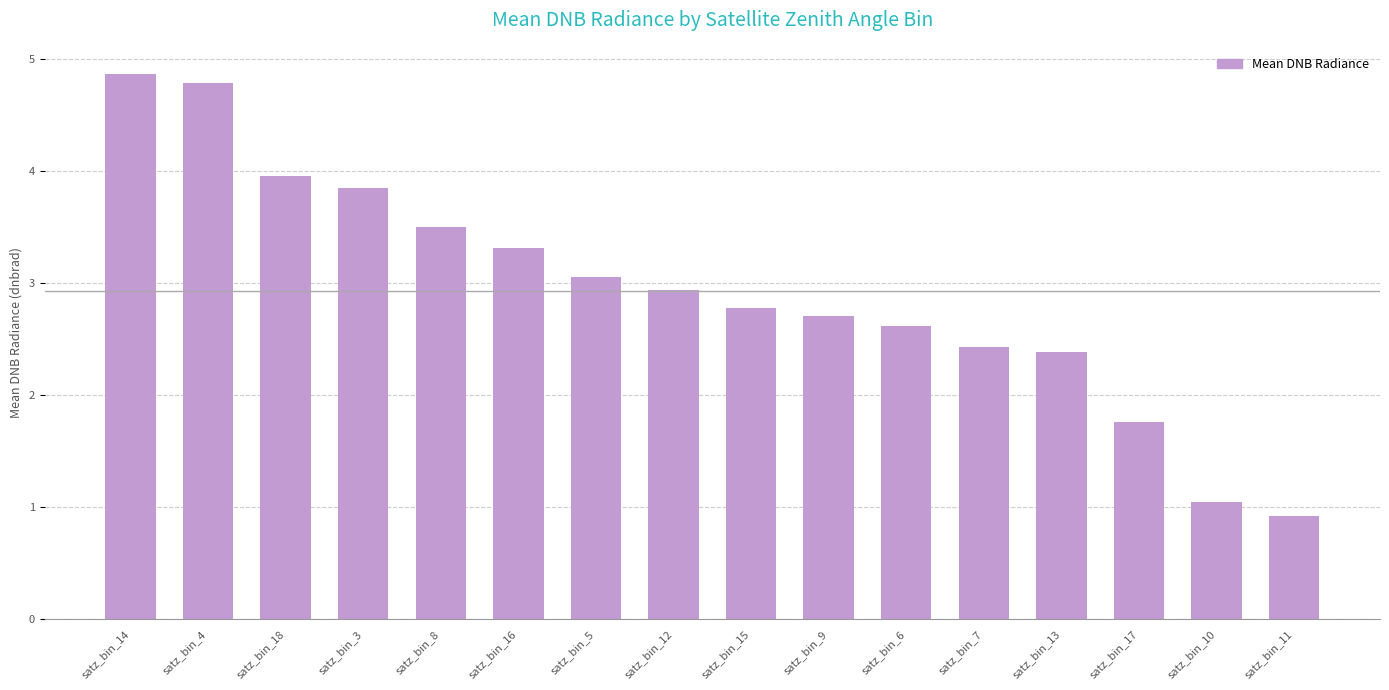

Reading right to left, what are all the values shown in this chart?

0.9	1.0	1.8	2.4	2.4	2.6	2.7	2.8	2.9	3.1	3.3	3.5	3.8	4.0	4.8	4.9